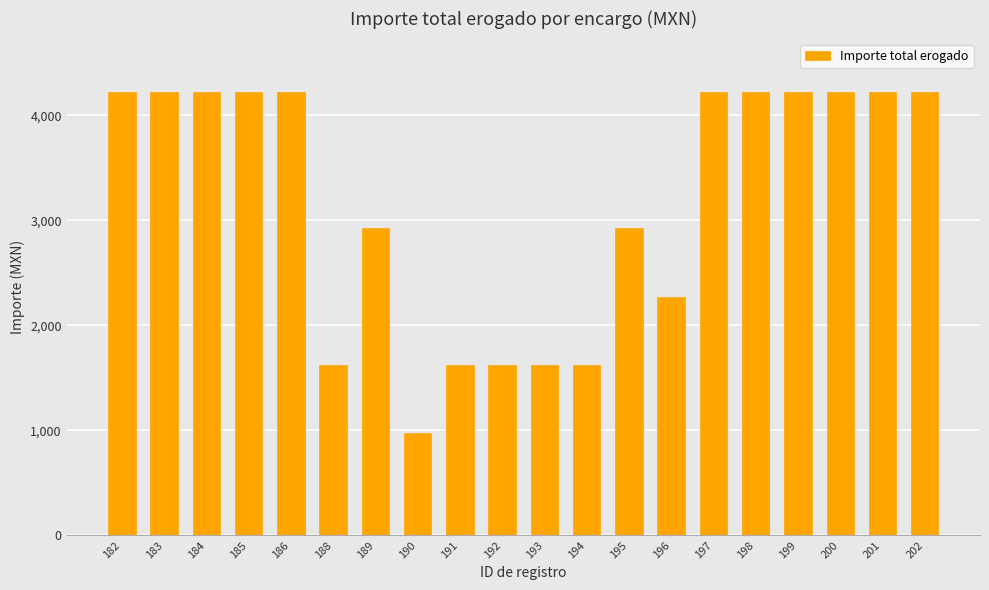

True or false: the data shows 4225 at 185.

True